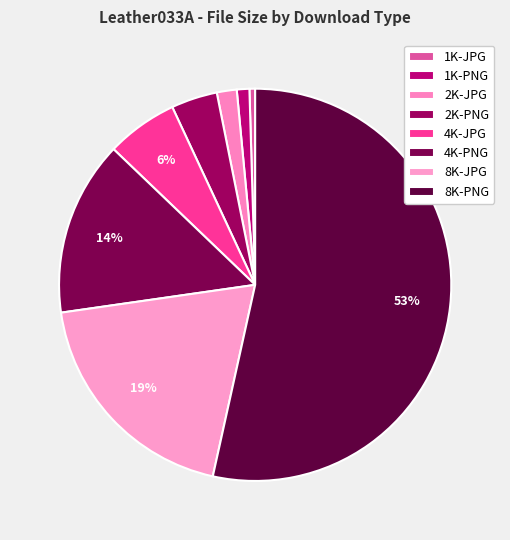

Is there a majority slice in this chart?

Yes